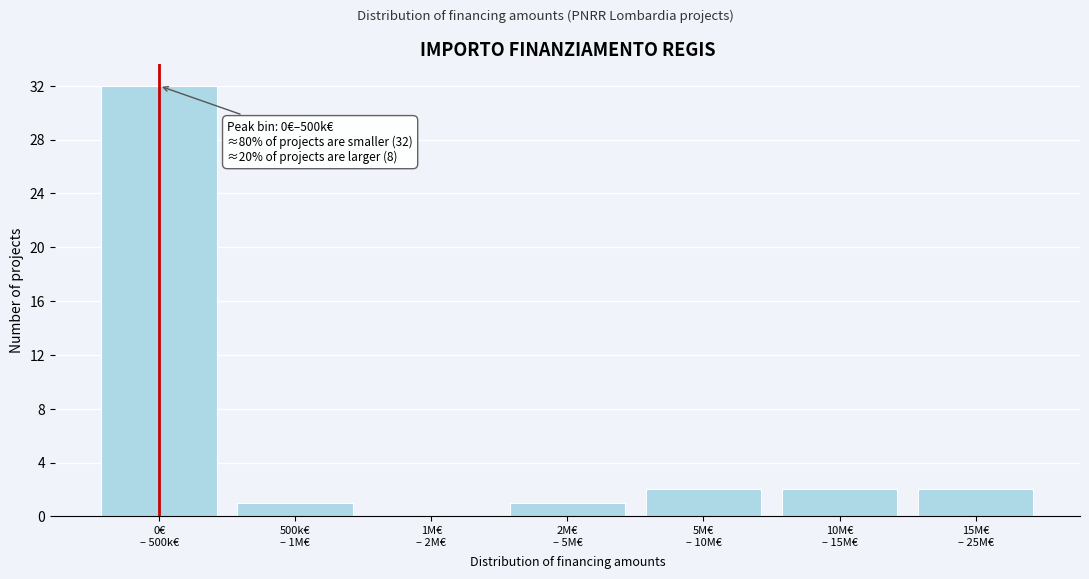

What is the greatest value displayed?

32